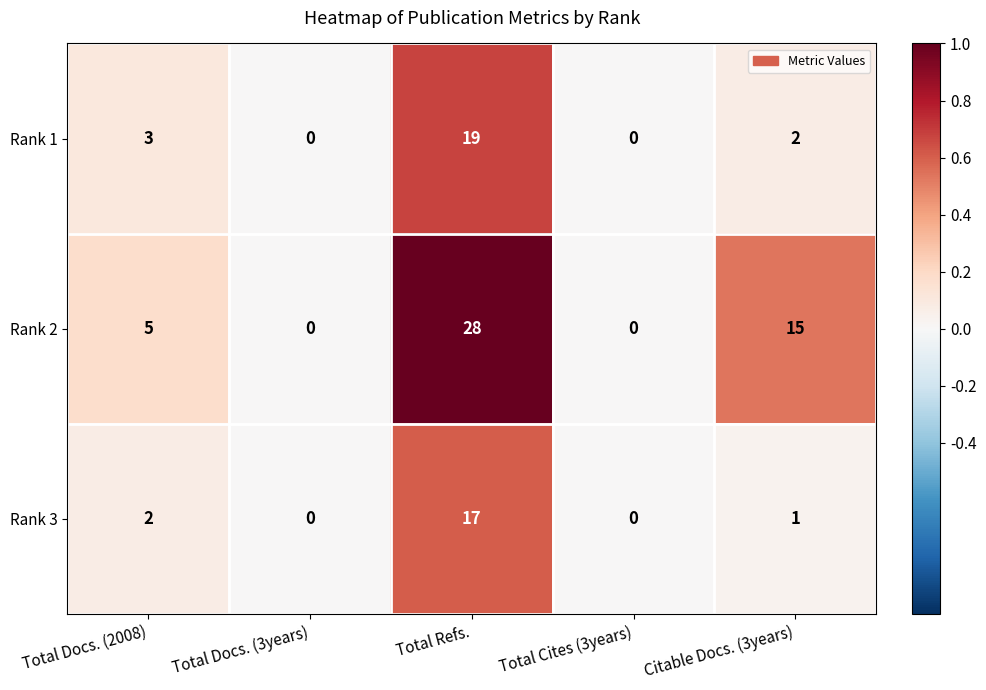

Which series has the largest range (max minus min)?

Rank 2